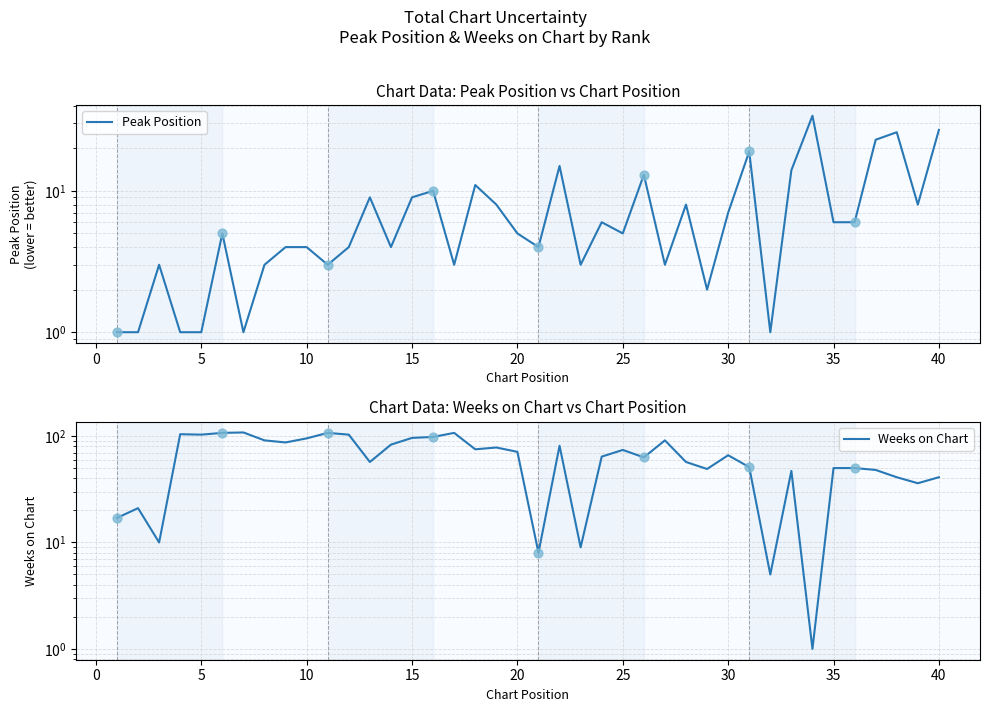

Which series has the largest total across all categories?

Weeks on Chart